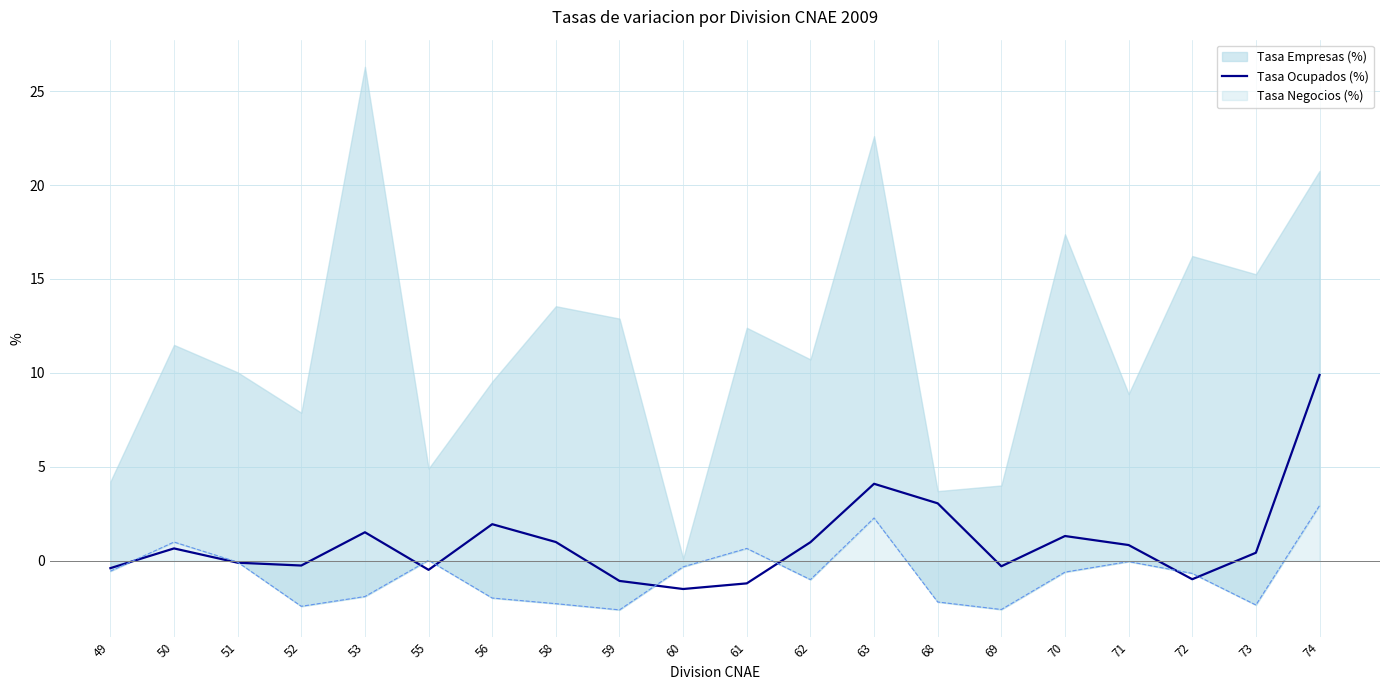

How many points are higher than both their immediate neighbors (excluding endpoints)?

5